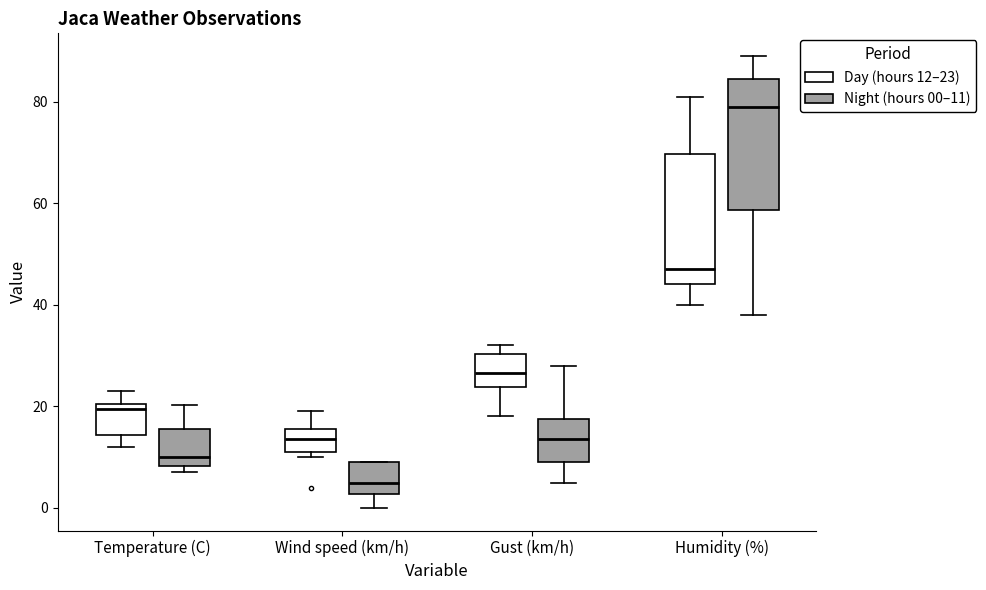

Reading left to right, read every box against the y-axis: the position of its median line, the range the box covers, and the ends of its whiskers. The values are not printed on the chart, so give them approximately, as read against the axis.

Temperature (C) (Day (hours 12–23)): median 20 (just below the box's upper edge), box 14 to 20, whiskers 12 to 24
Temperature (C) (Night (hours 00–11)): median 10, box 8 to 16, whiskers 8 (just below the box's lower edge) to 20
Wind speed (km/h) (Day (hours 12–23)): median 14, box 12 to 16, whiskers 10 to 20
Wind speed (km/h) (Night (hours 00–11)): median 6, box 2 to 10, whiskers 0 to 10
Gust (km/h) (Day (hours 12–23)): median 26, box 24 to 30, whiskers 18 to 32
Gust (km/h) (Night (hours 00–11)): median 14, box 10 to 18, whiskers 6 to 28
Humidity (%) (Day (hours 12–23)): median 48, box 44 to 70, whiskers 40 to 82
Humidity (%) (Night (hours 00–11)): median 80, box 58 to 84, whiskers 38 to 90